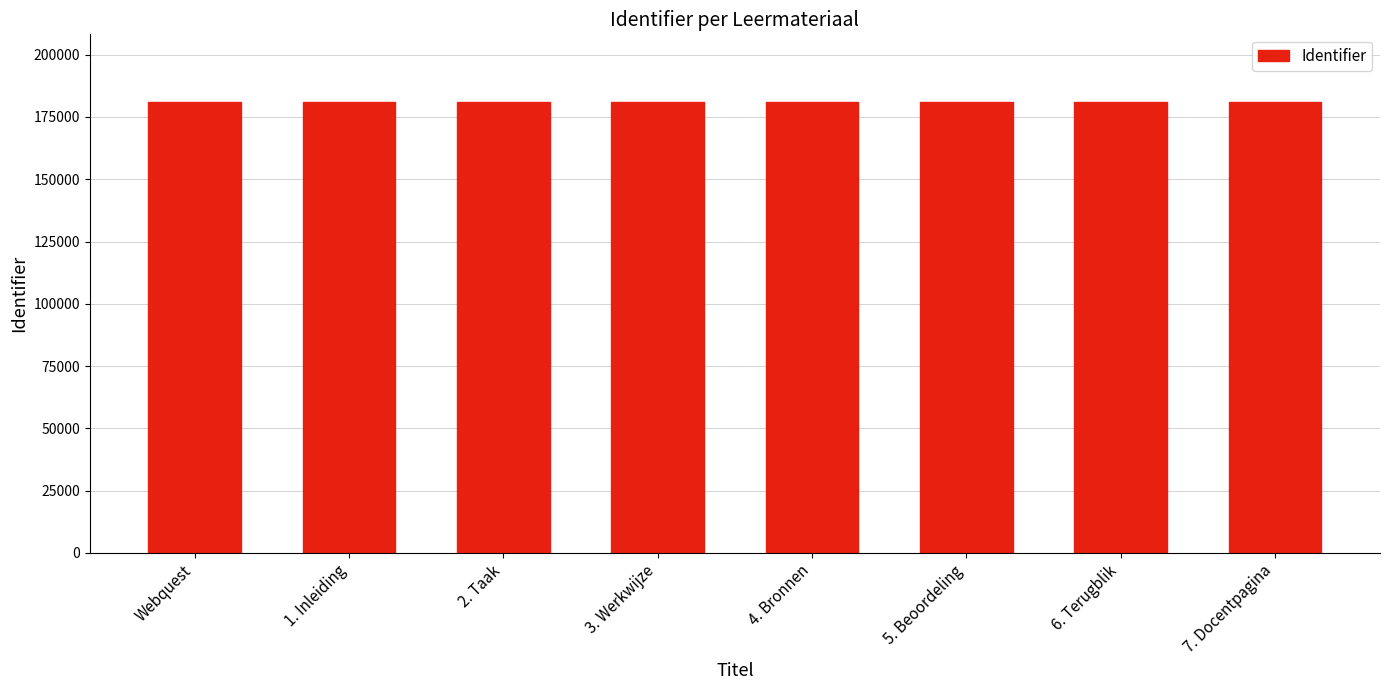

What is the average value?

181031